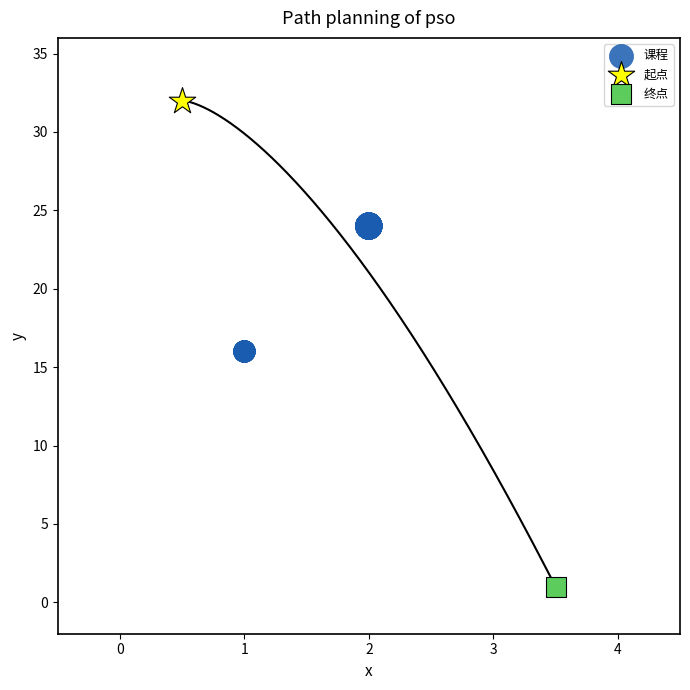

What are all the series names shown in the legend?

课程, 起点, 终点